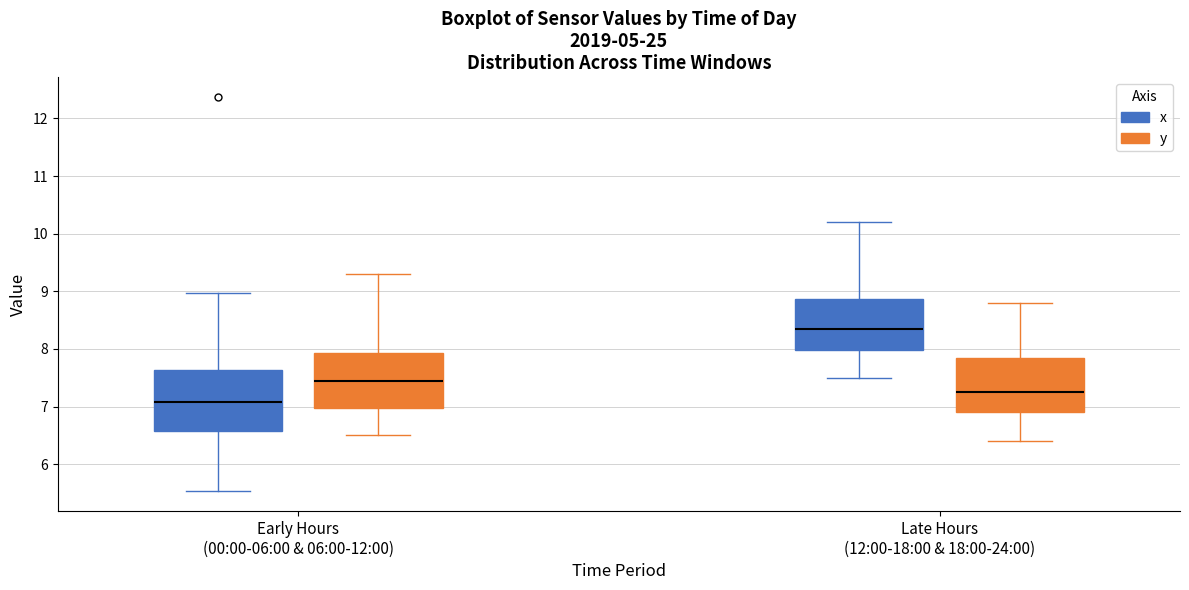

Where does the lower whisker of the box for Early Hours (00:00-06:00 & 06:00-12:00) (y) end on the y-axis? The values are not printed on the chart, so give them approximately, as read against the axis.

6.5